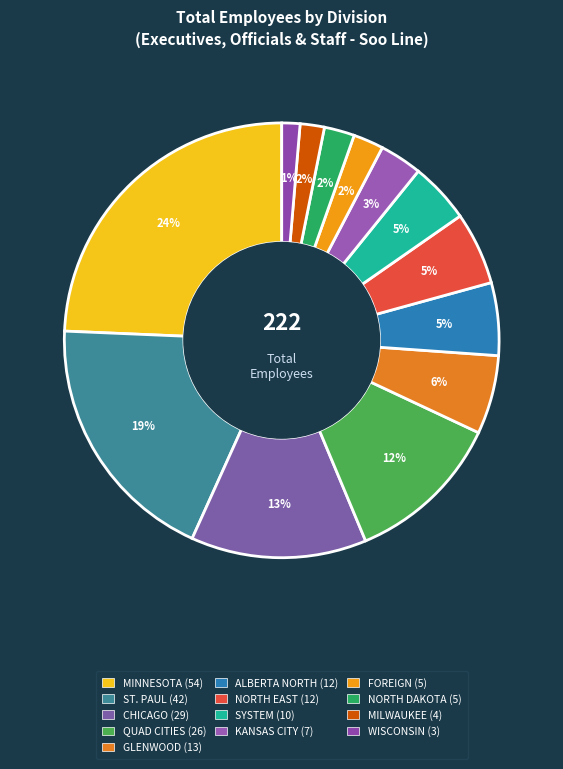

Count the number of slices in the pie.

13